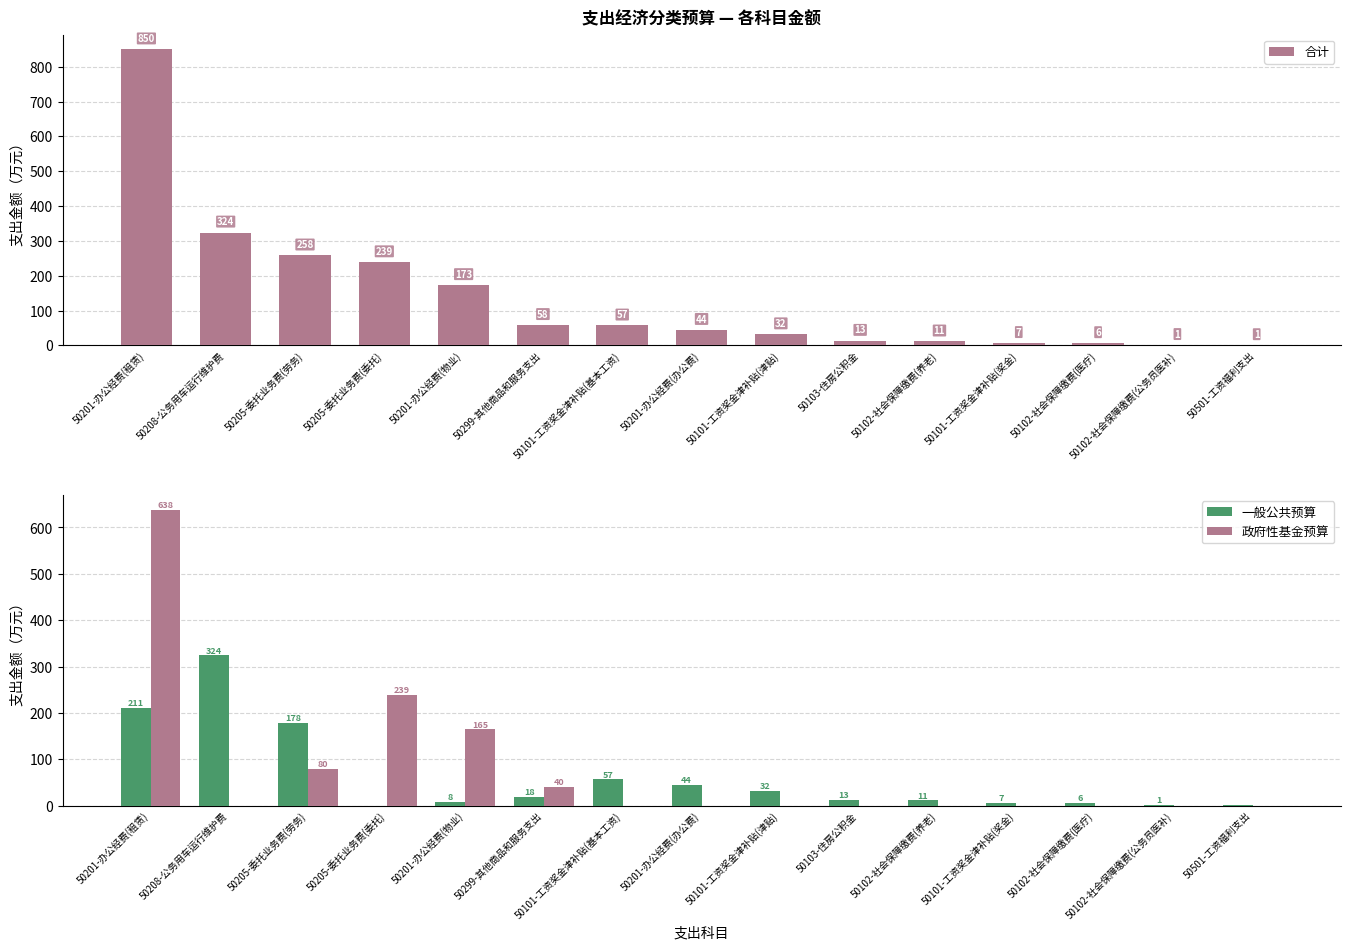

How many bars are there in total?

45